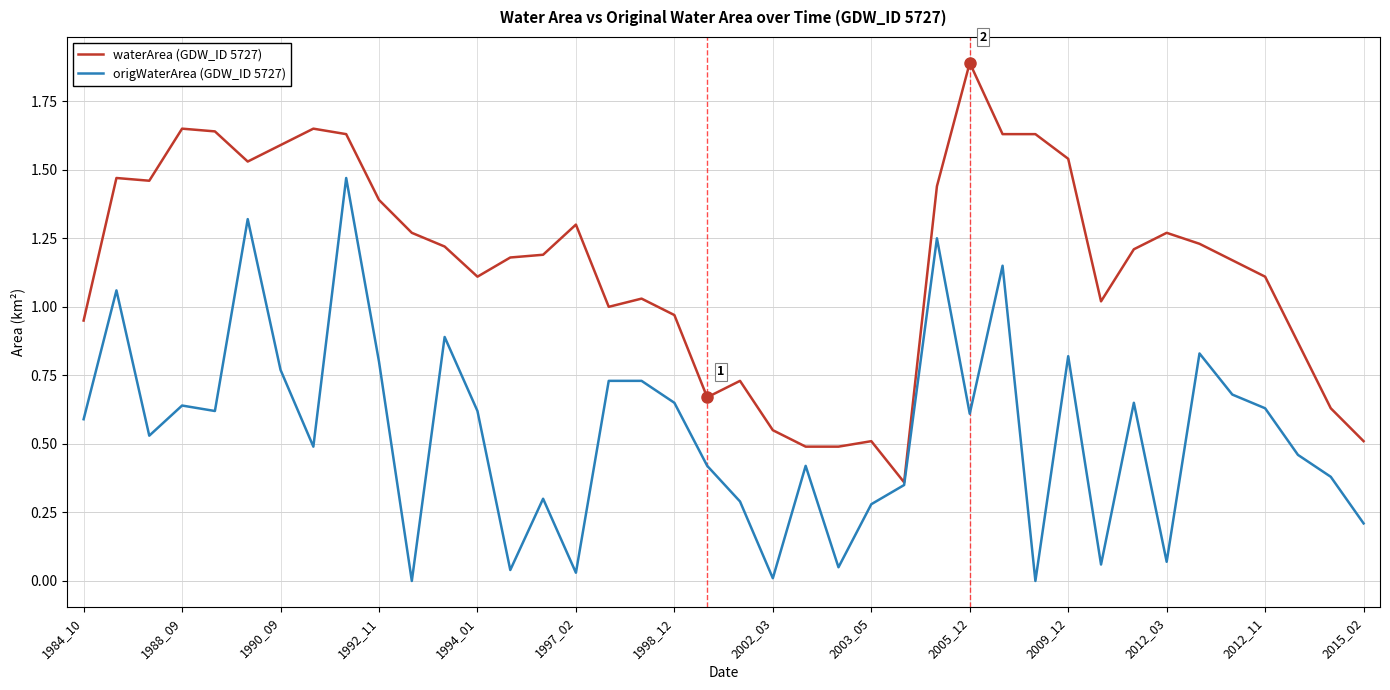

Rank the series by their average value, from lowest to highest.

origWaterArea (GDW_ID 5727), waterArea (GDW_ID 5727)